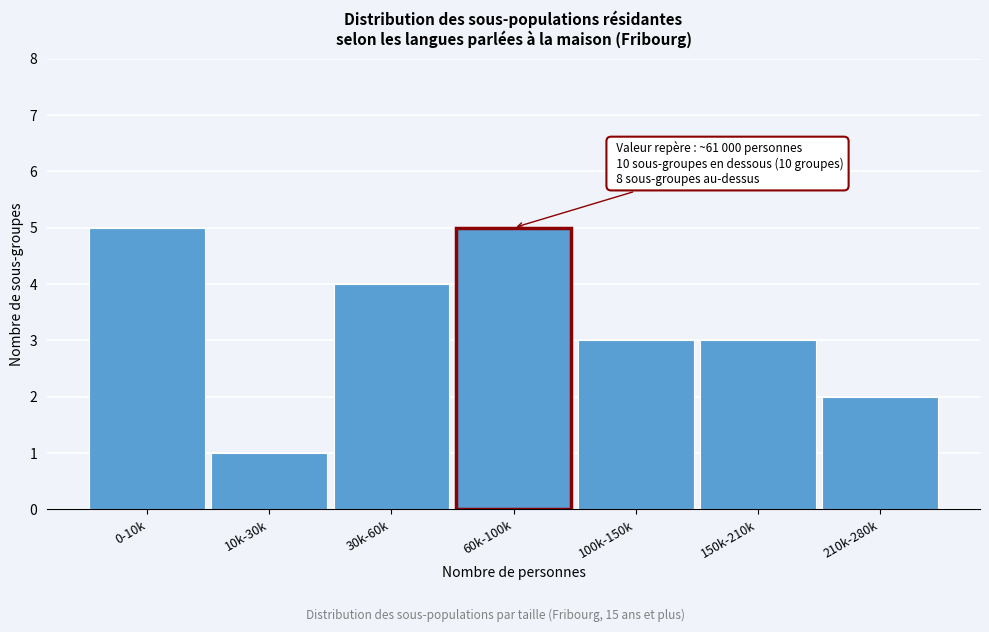

Reading left to right, list all the values displayed in this chart.

5	1	4	5	3	3	2